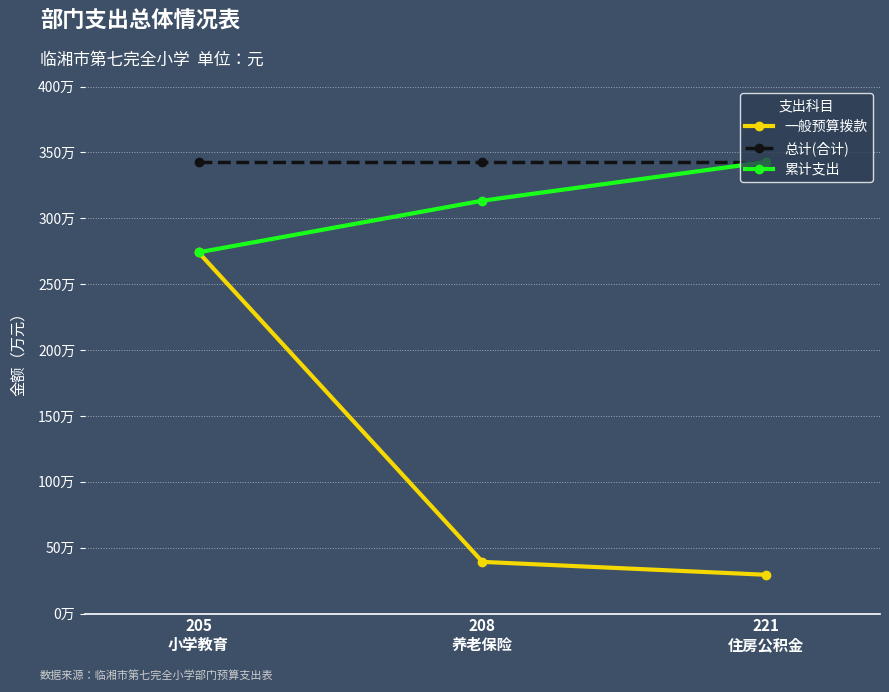

Does the chart display data point markers on the line(s)?

Yes